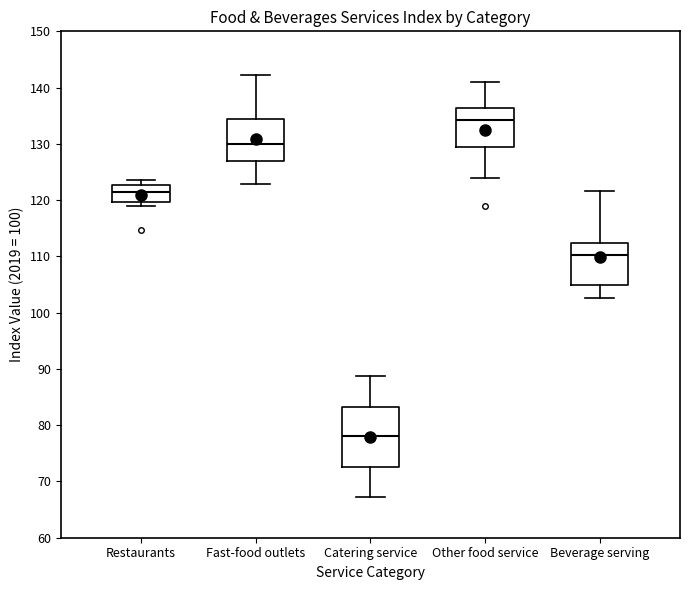

Reading left to right, read every box against the y-axis: the position of its median line, the range the box covers, and the ends of its whiskers. The values are not printed on the chart, so give them approximately, as read against the axis.

Restaurants: median 121, box 120 to 123, whiskers 119 to 124
Fast-food outlets: median 130, box 127 to 134, whiskers 123 to 142
Catering service: median 78, box 72 to 83, whiskers 67 to 89
Other food service: median 134, box 129 to 136, whiskers 124 to 141
Beverage serving: median 110, box 105 to 112, whiskers 103 to 122